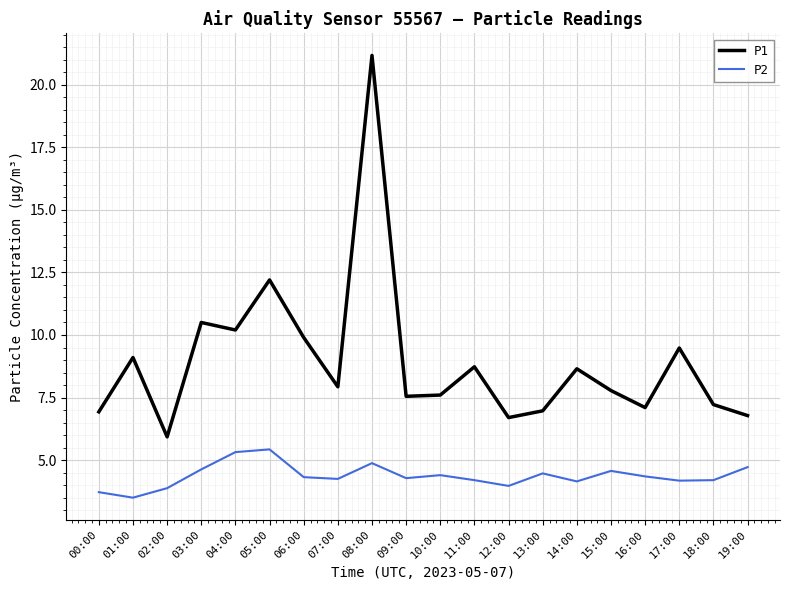

Which series changed the most between 12:00 and 19:00?

P2